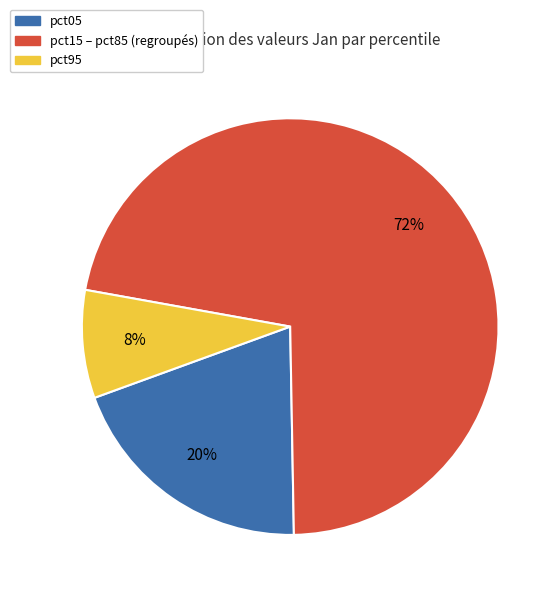

To the nearest percent, what is the difference between the largest and smallest slice percentages?

64%